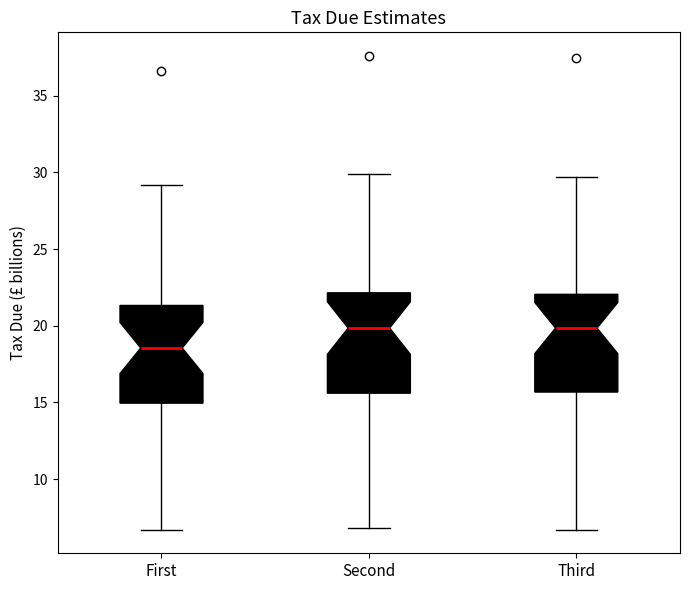

Where does the upper whisker of the box for First end on the y-axis? The values are not printed on the chart, so give them approximately, as read against the axis.

29.0